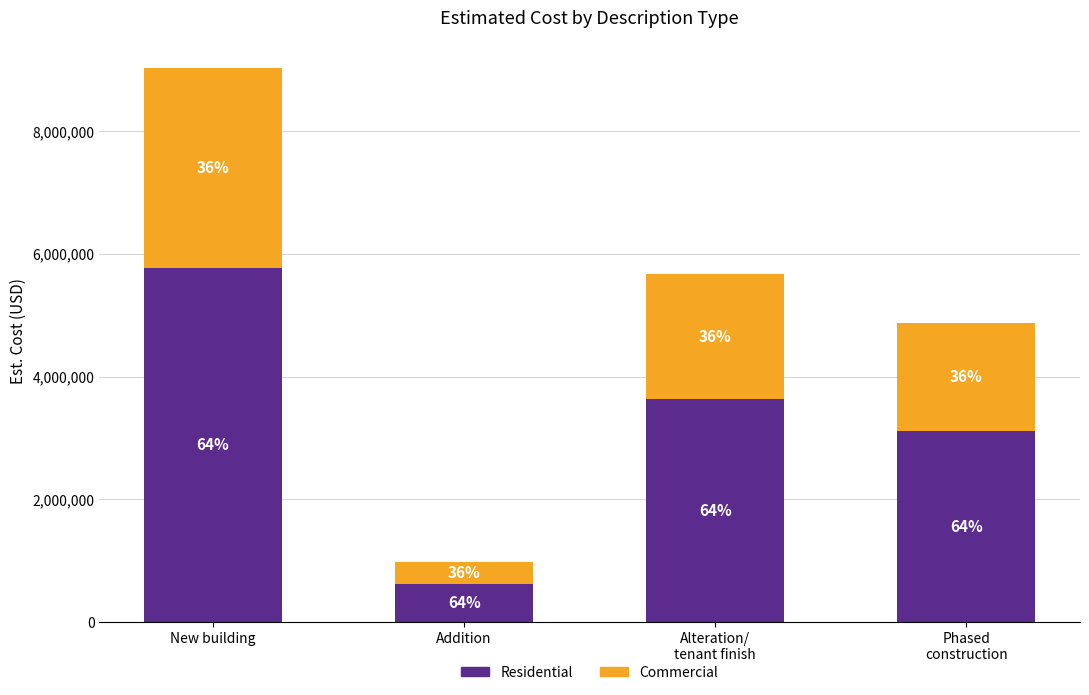

Does the chart contain any negative values?

No